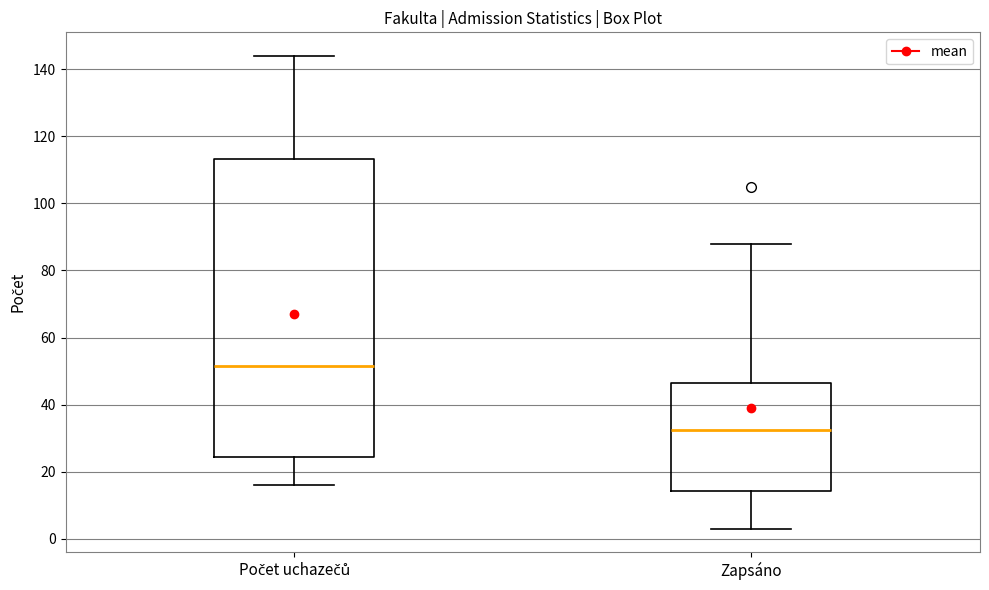

Which box is the tallest, from its lower edge to its upper edge?

Počet uchazečů